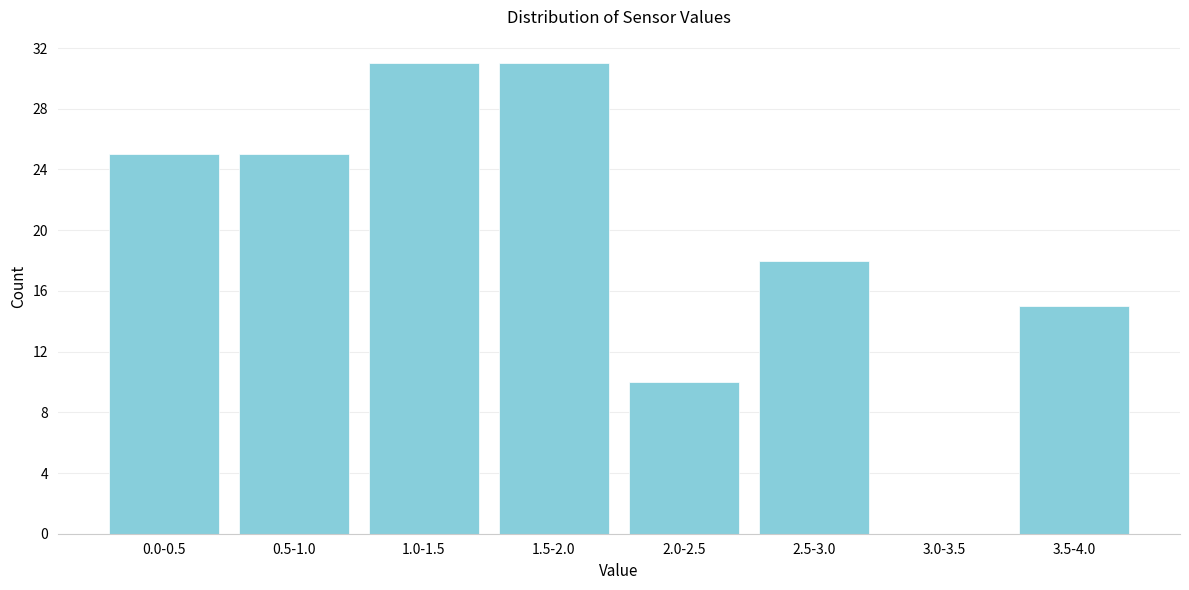

Reading left to right, transcribe all the data shown in this chart.

0.0-0.5=25	0.5-1.0=25	1.0-1.5=31	1.5-2.0=31	2.0-2.5=10	2.5-3.0=18	3.0-3.5=0	3.5-4.0=15